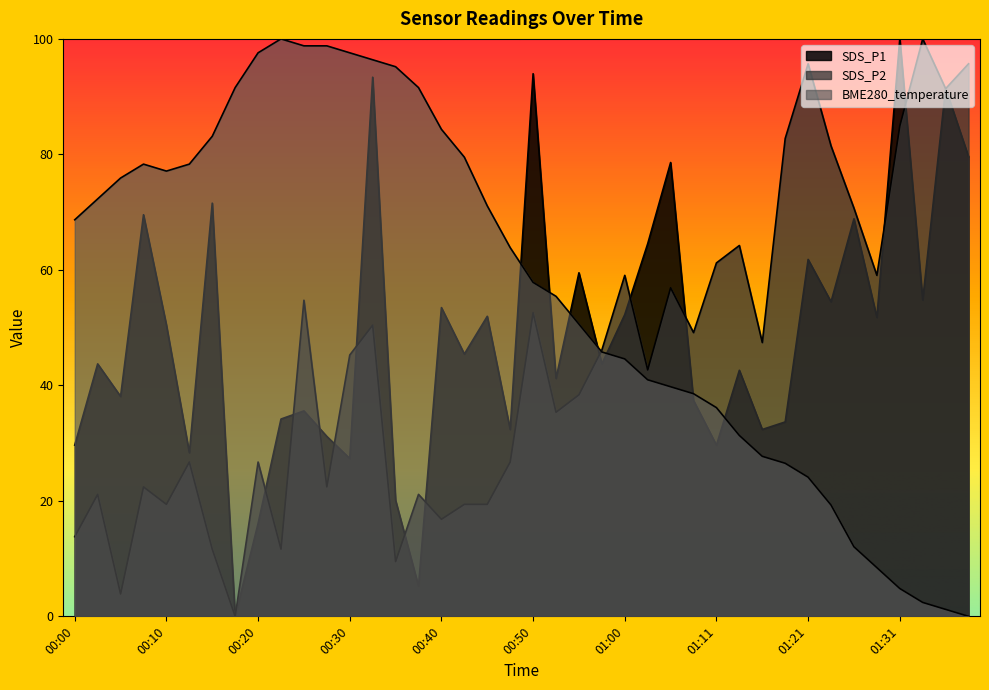

What are all the series names shown in the legend?

SDS_P1, SDS_P2, BME280_temperature